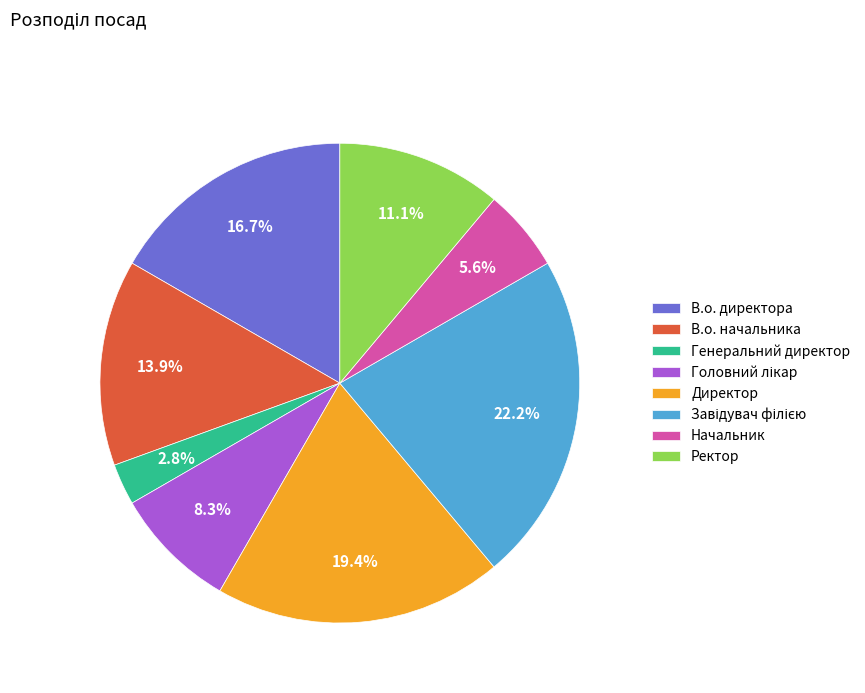

The Директор slice represents 32% of the pie. True or false?

False